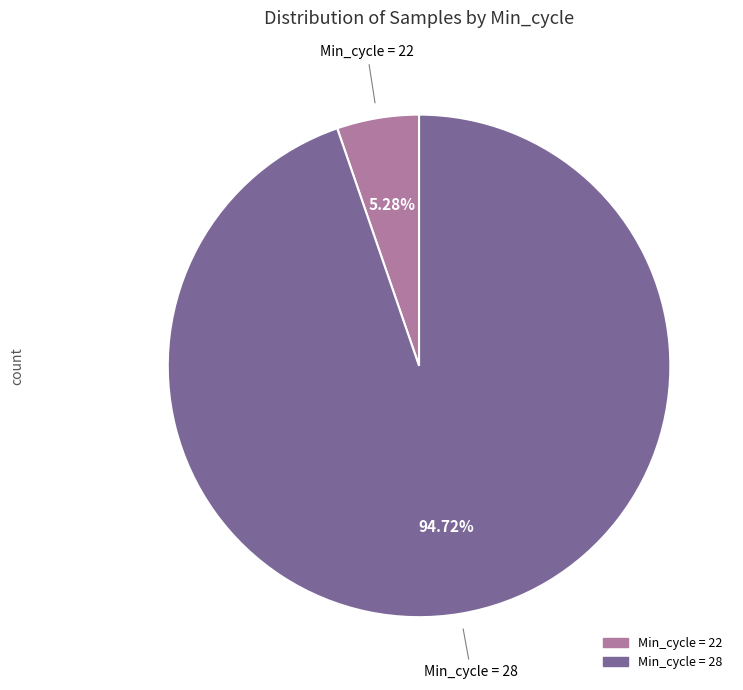

How many slices are in this pie chart?

2